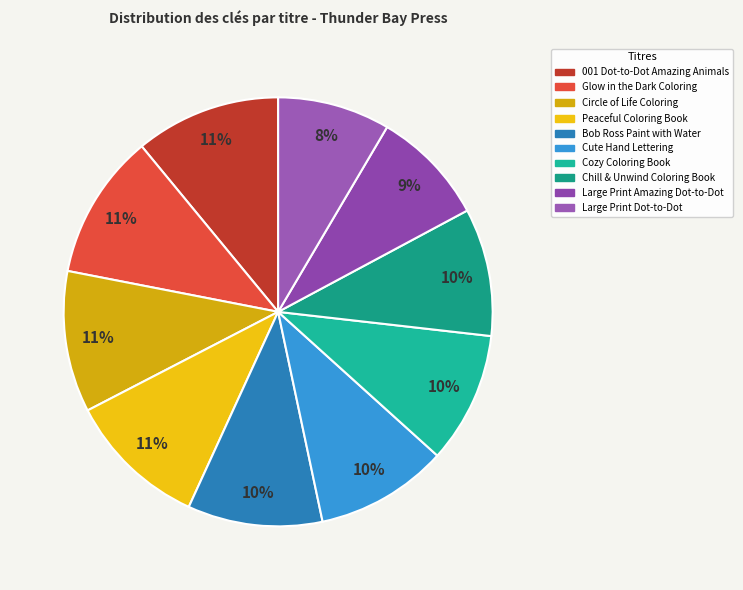

Which slice is the largest?

Glow in the Dark Coloring